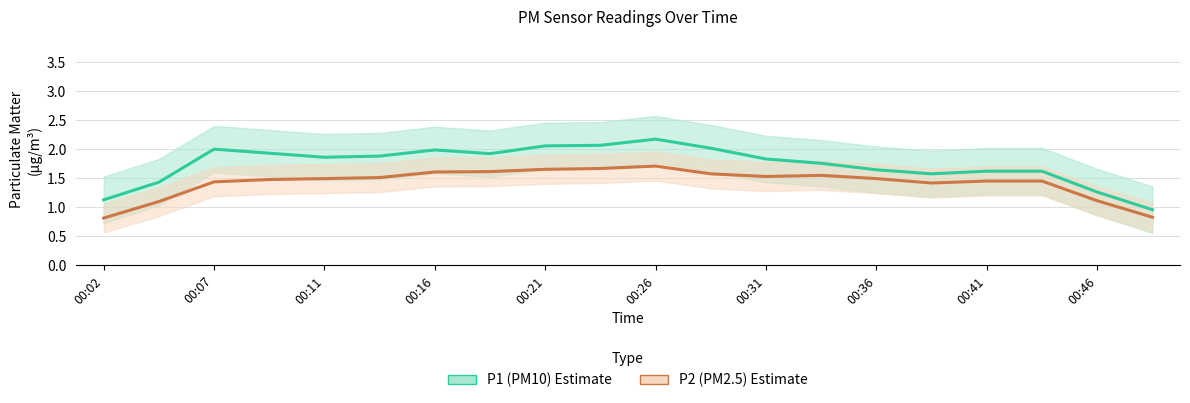

At how many categories does at least one series exceed 1?

19